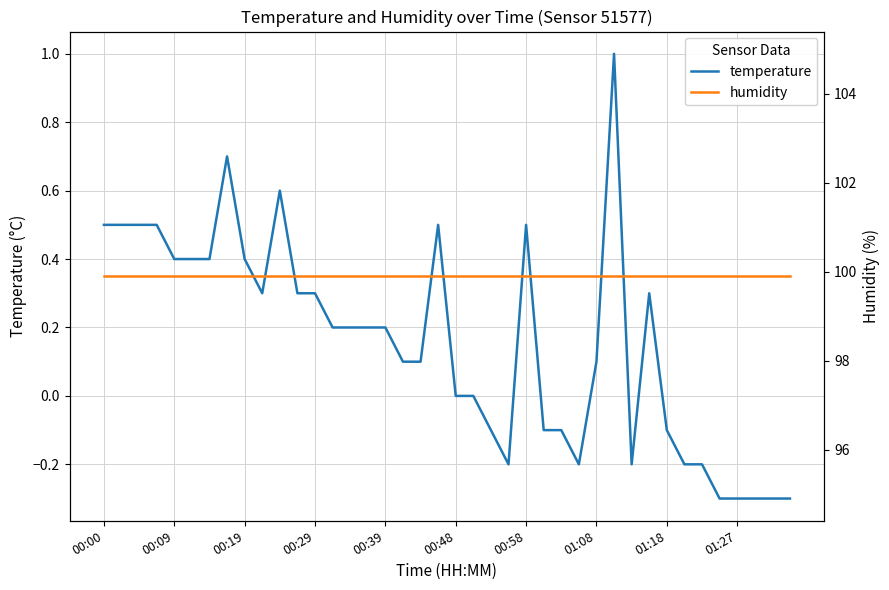

True or false: temperature has a value of -0.2 at 01:27.

False